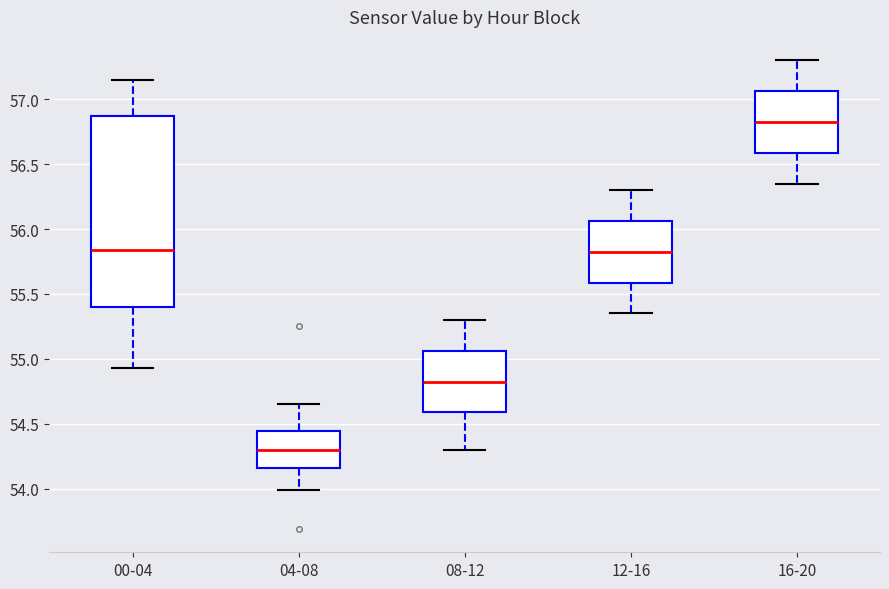

Which box has the highest median line?

16-20